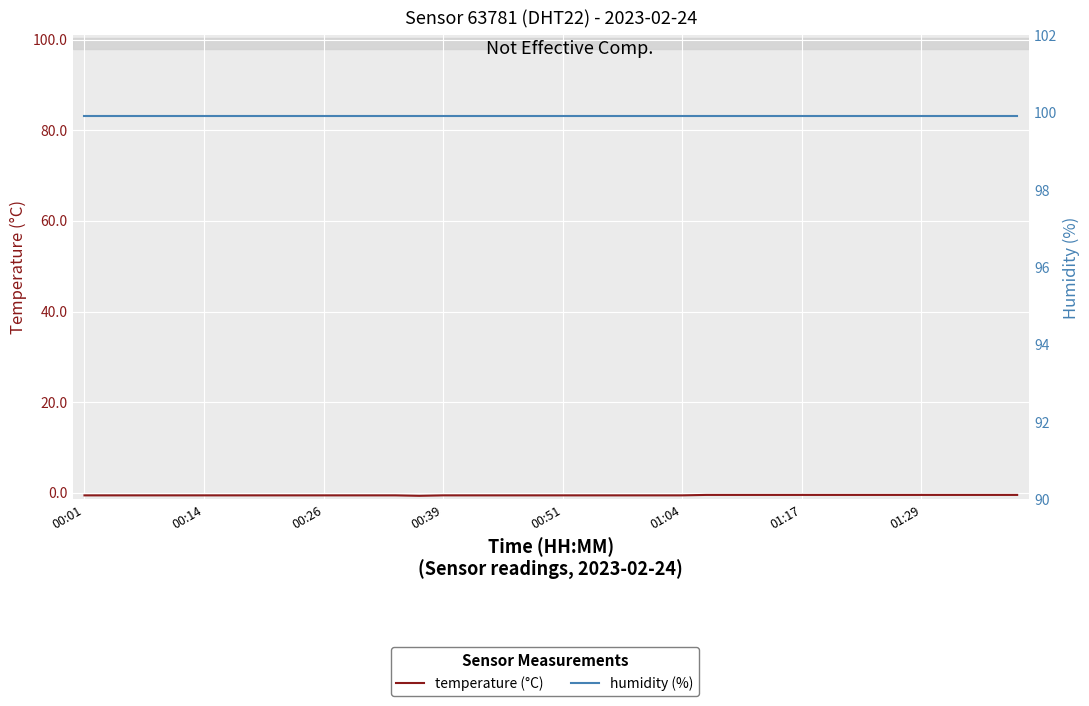

Does the chart display data point markers on the line(s)?

No